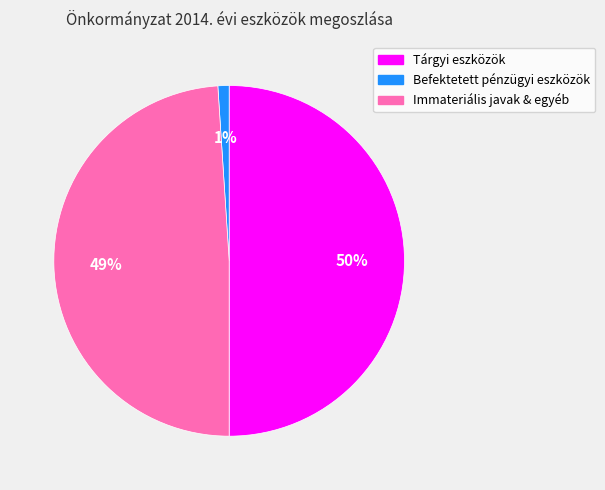

To the nearest percent, what is the difference between the largest and smallest slice percentages?

49%